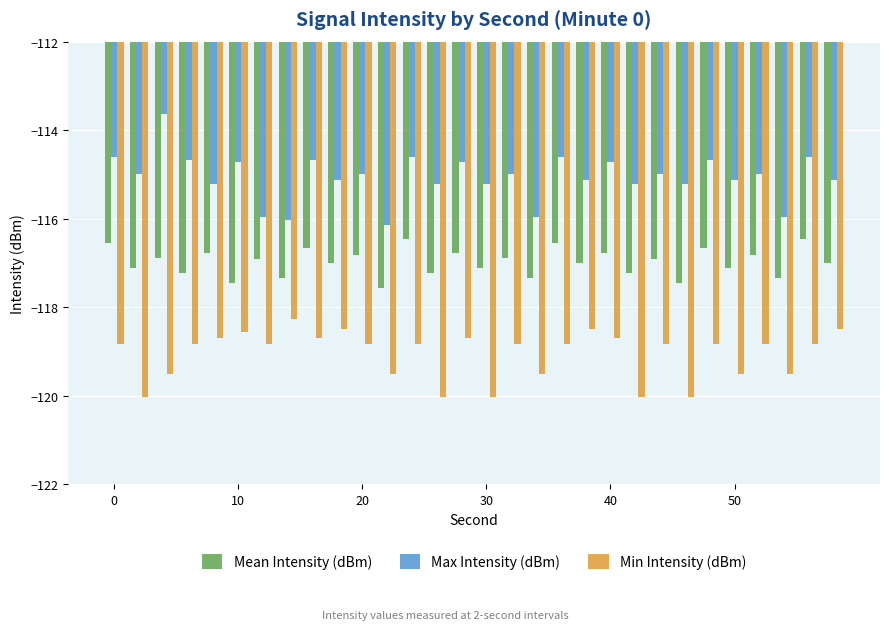

What are all the series names shown in the legend?

Mean Intensity (dBm), Max Intensity (dBm), Min Intensity (dBm)